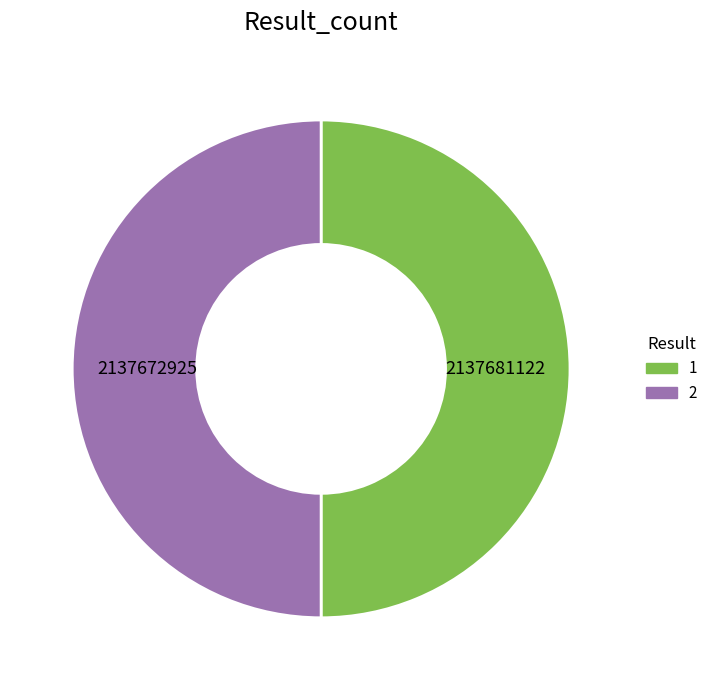

What is the ratio of the value at 1 to the value at 2?

1.0